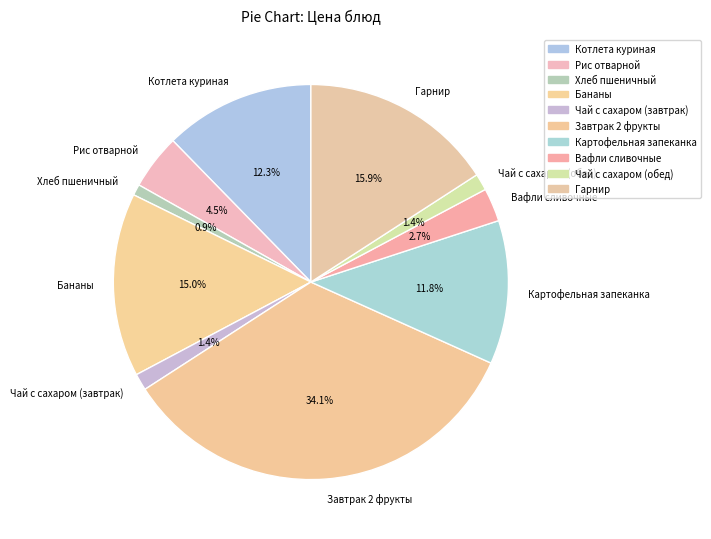

How many segments does this pie chart have?

10